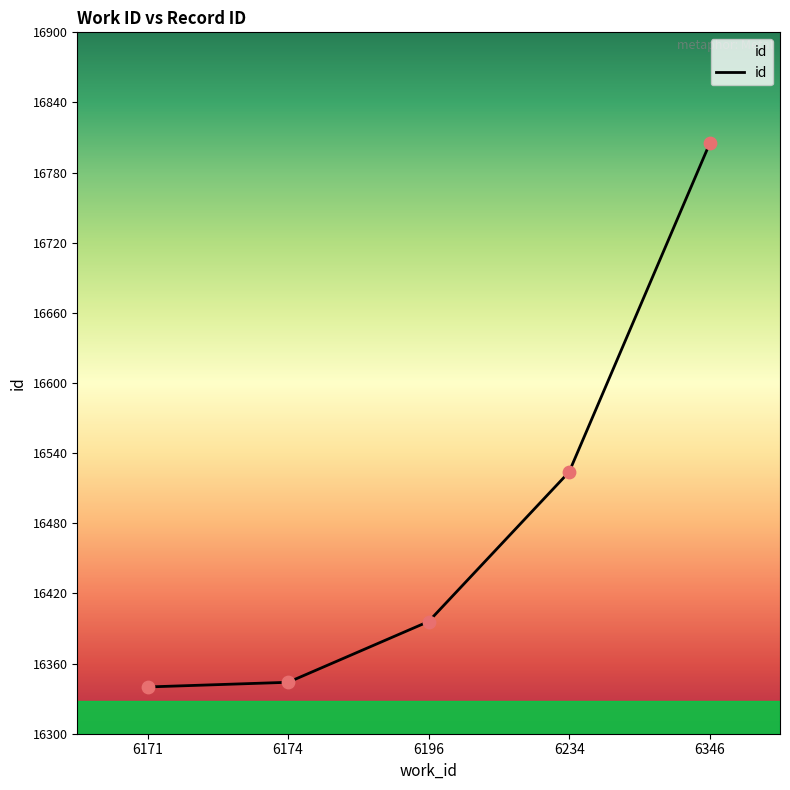

Approximately how many times larger is the value at 6171 compared to 6346?

1.0